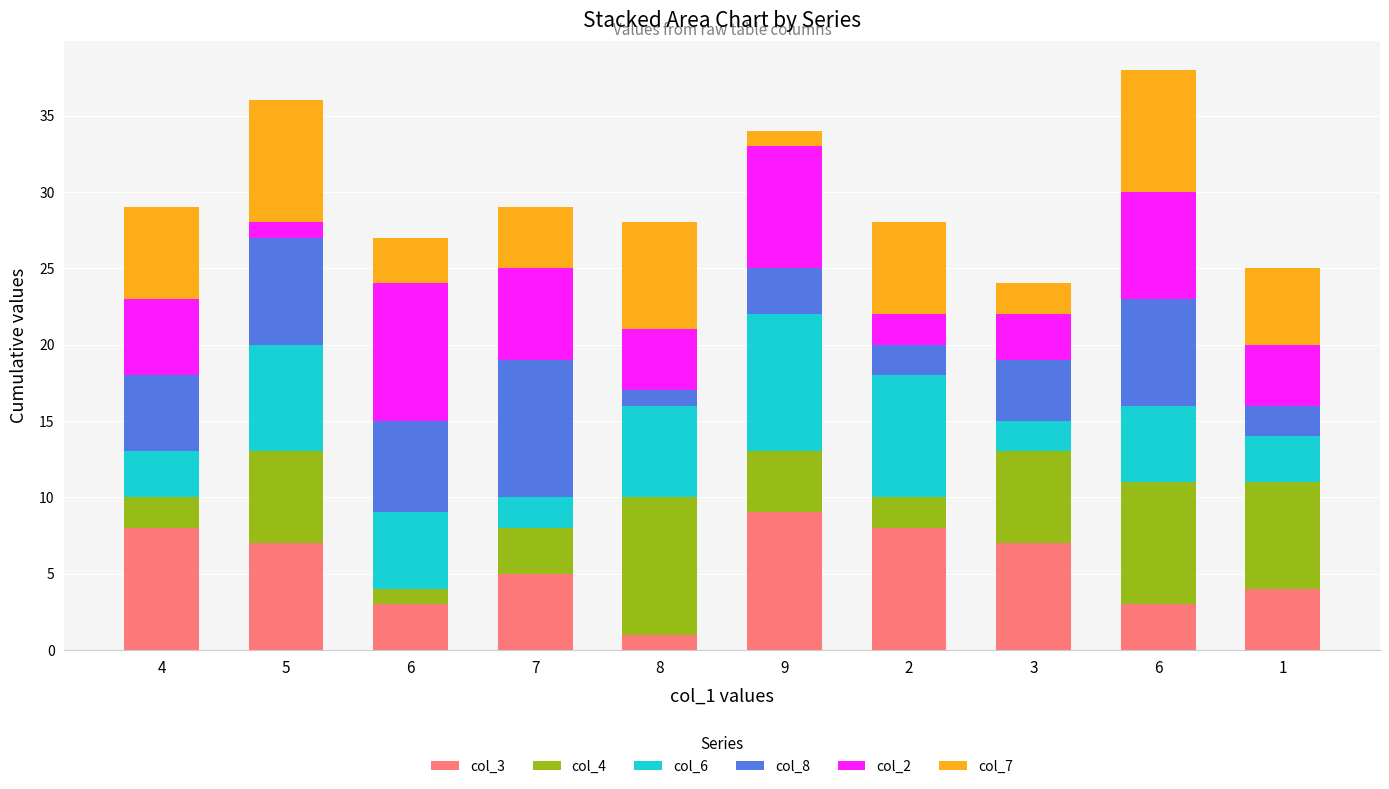

At 5, list the series in order from largest to smallest.

col_7, col_3, col_6, col_8, col_4, col_2